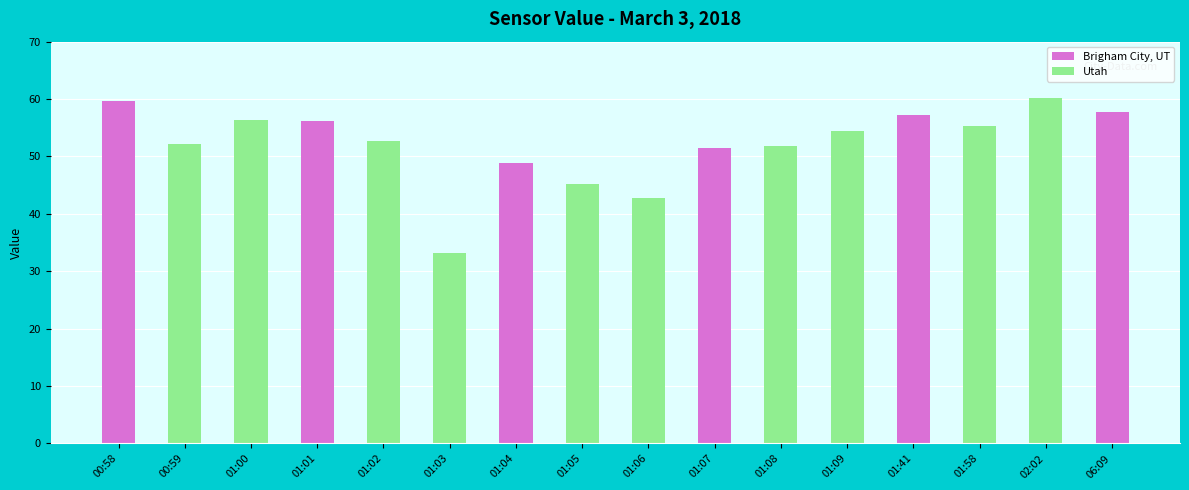

Read the value at 00:58.

59.7